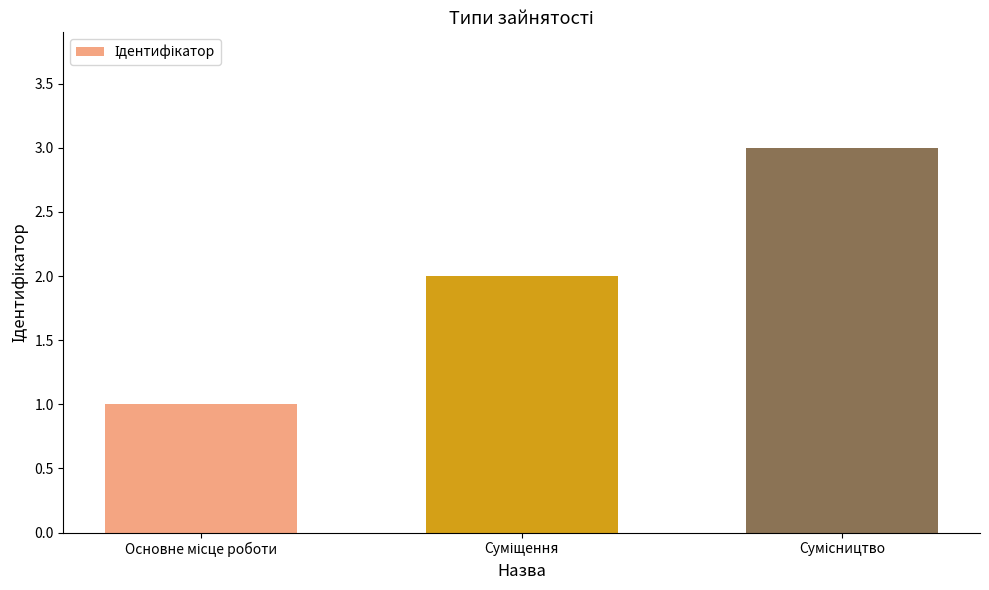

How many data points are less than 2?

1